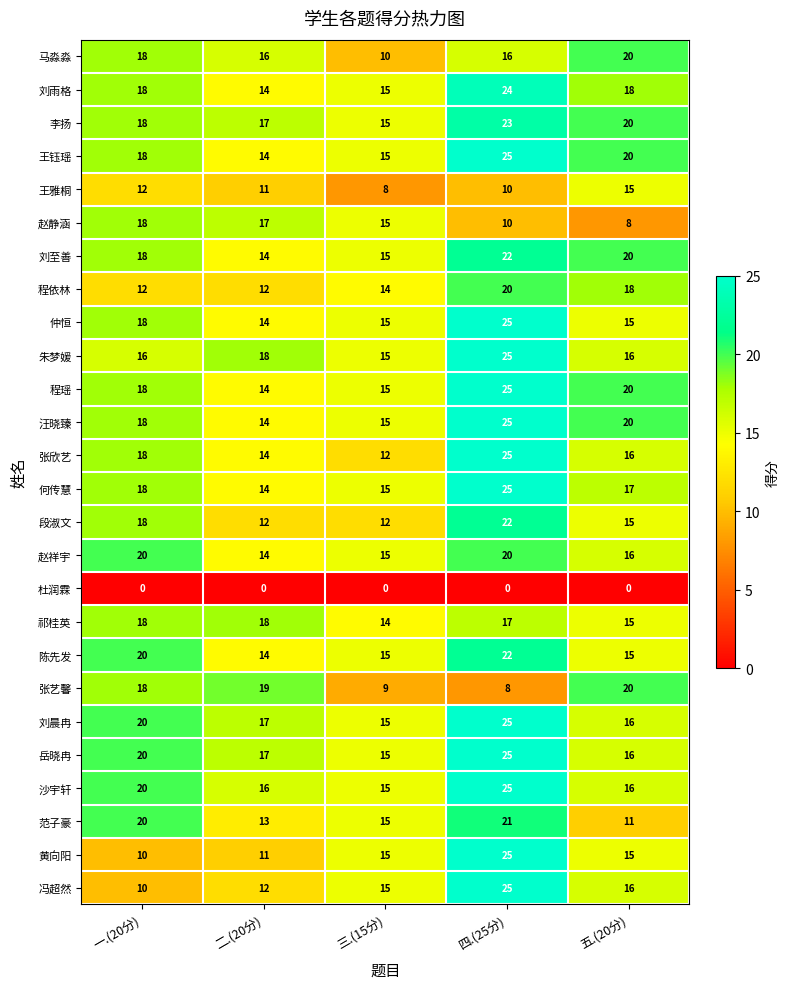

How many distinct data groups are displayed?

26